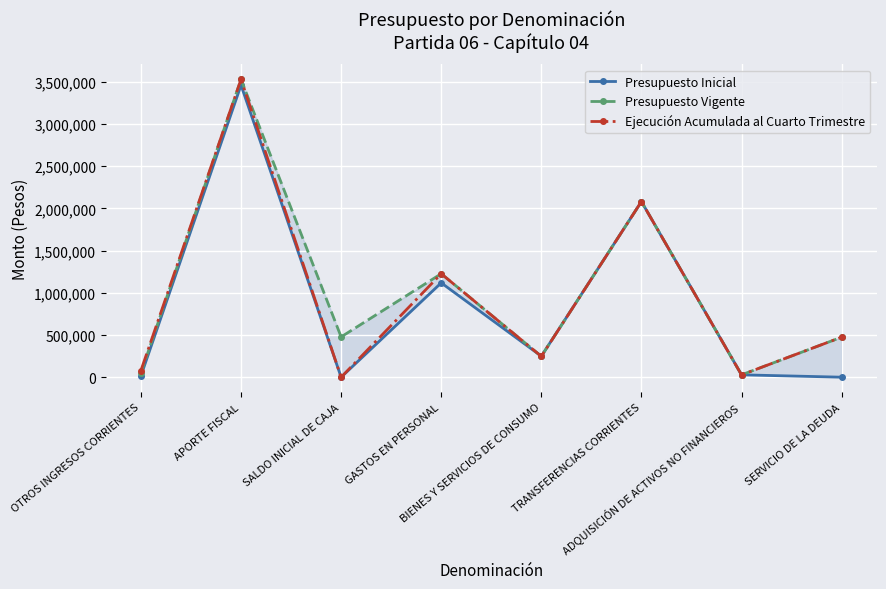

What is the sum of all Ejecución Acumulada al Cuarto Trimestre values?

7665398